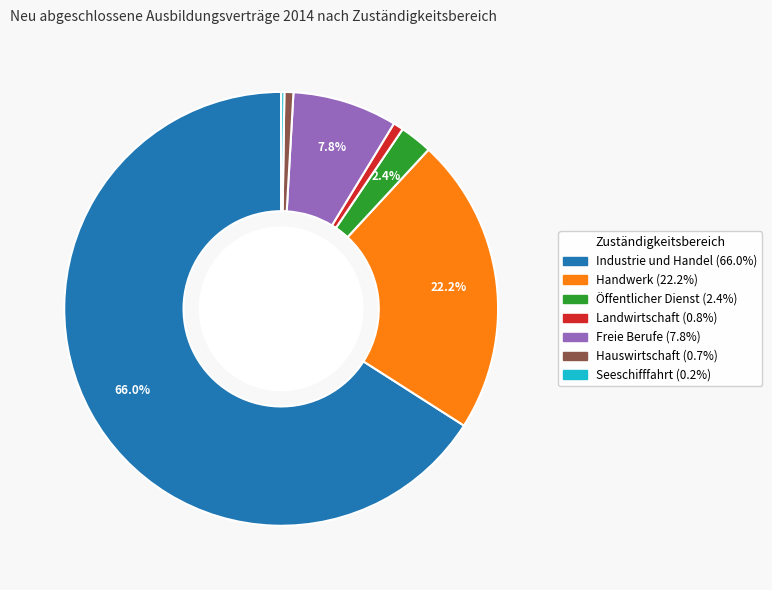

To the nearest percent, what is the average slice percentage?

14%